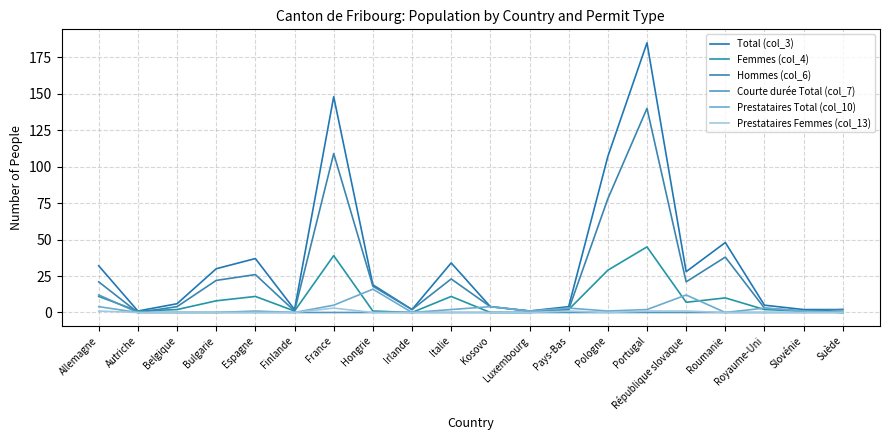

Does the chart have visible grid lines?

Yes